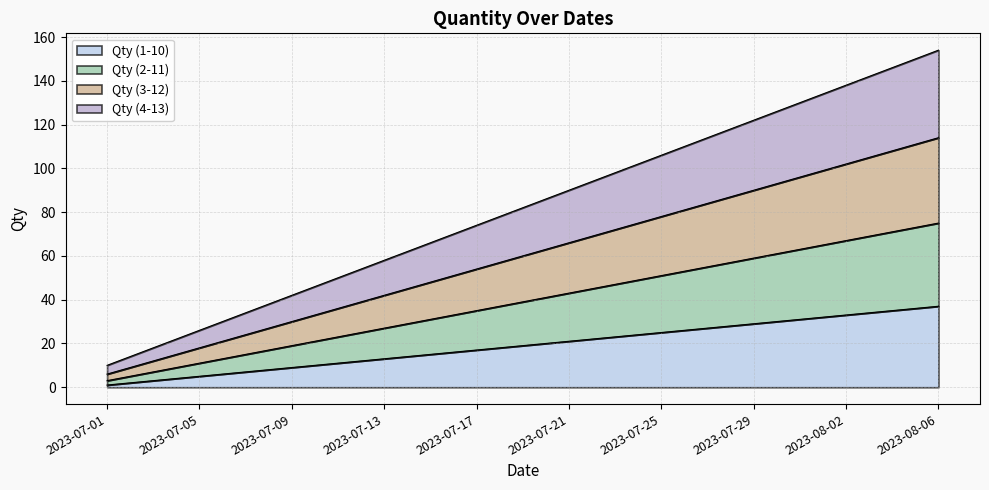

At which label is Qty (1-10) closest to 19?

2023-07-17